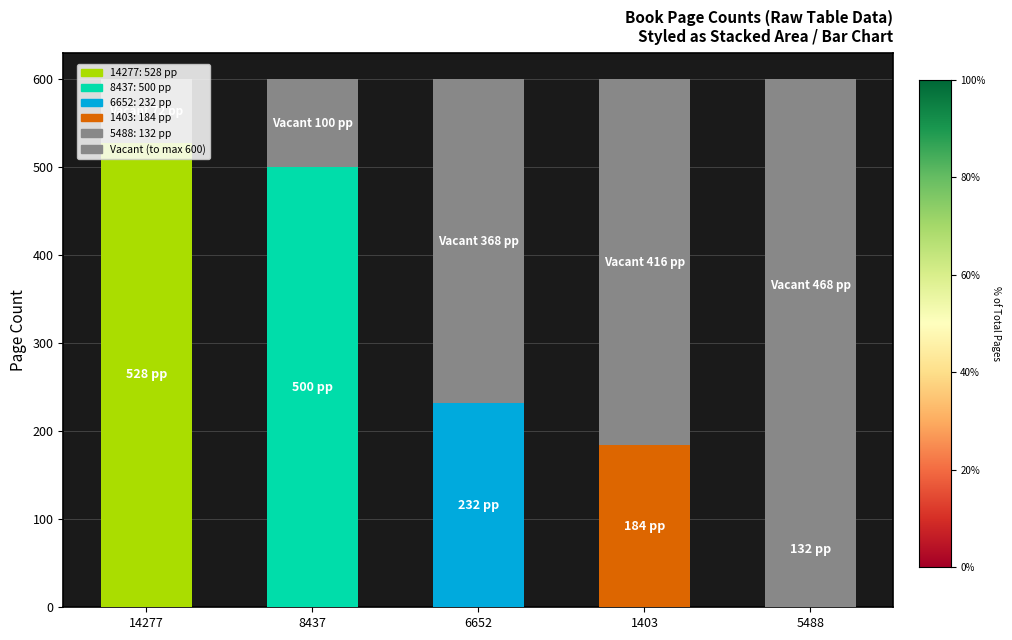

True or false: the data shows 500 at 8437.

True